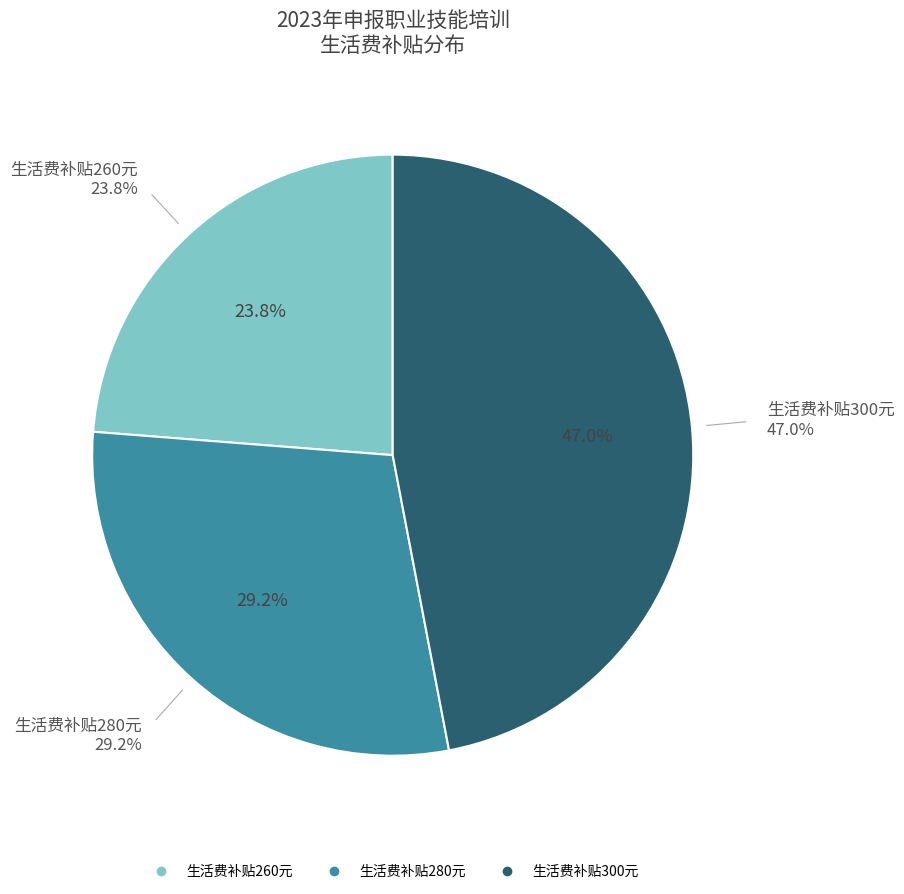

Does 吴安东 represent more than half of the total?

No